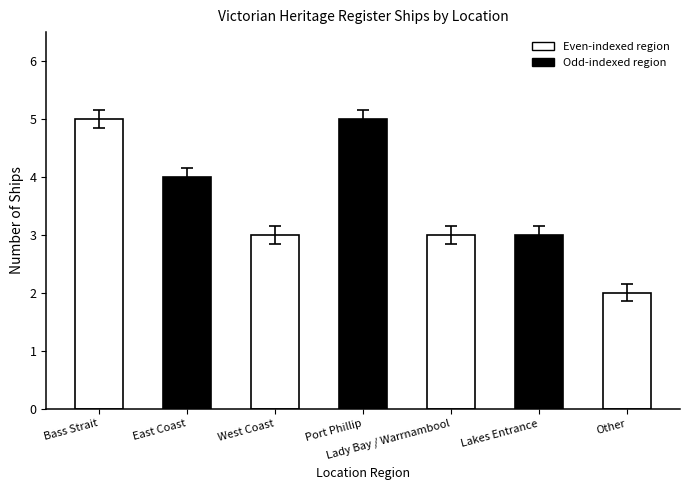

Reading right to left, transcribe all the data shown in this chart.

2	3	3	5	3	4	5